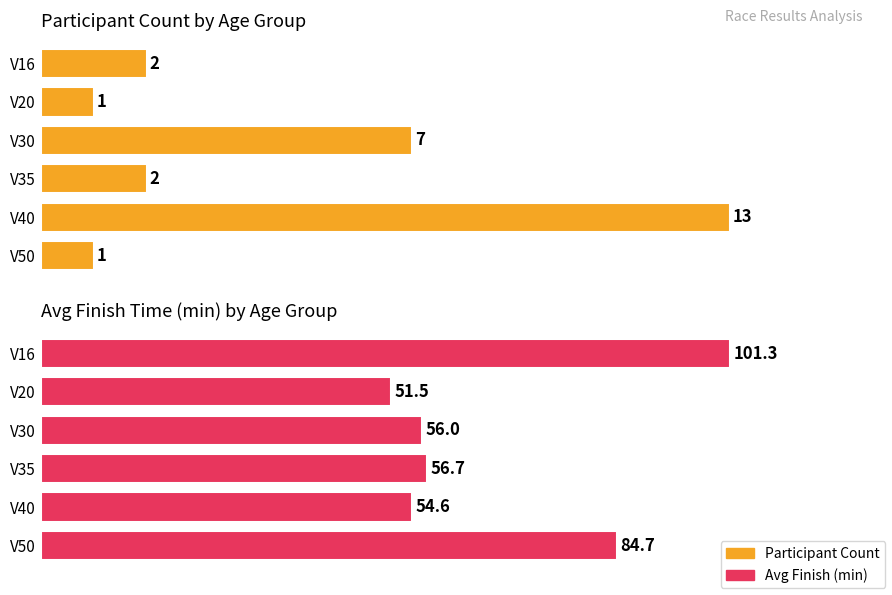

Reading left to right, extract all data points from this chart.

Participant Count: 0=2.0	1=1.0	2=7.0	3=2.0	4=13.0	5=1.0
Avg Finish (min): 0=101.3	1=51.5	2=56.0	3=56.7	4=54.6	5=84.7